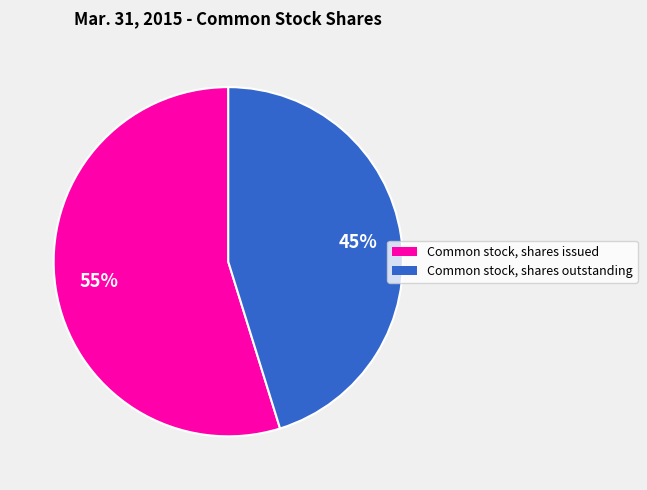

Does Common stock, shares outstanding account for over 50% of the chart?

No